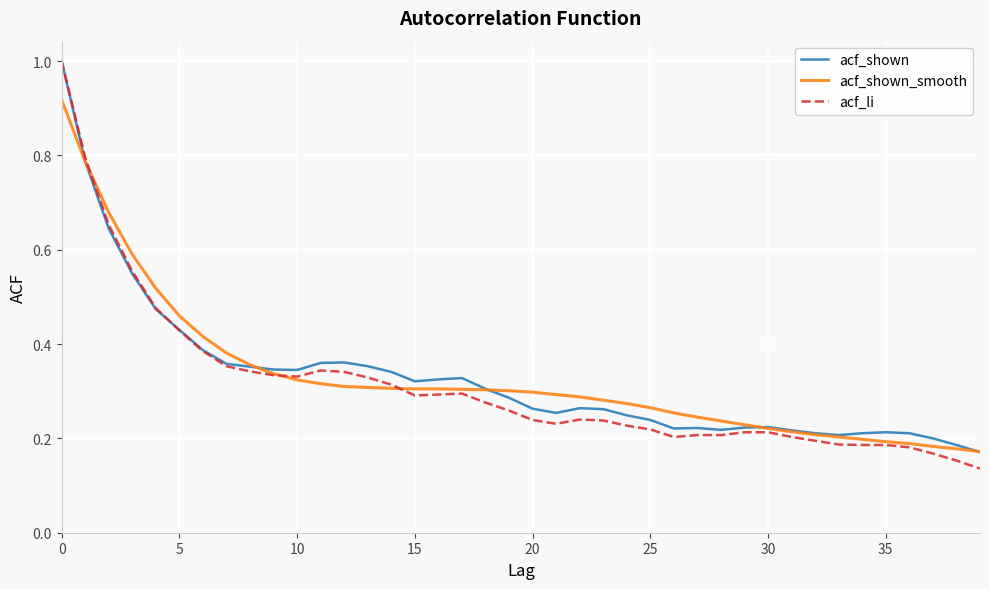

Which series has the widest spread of values?

acf_li